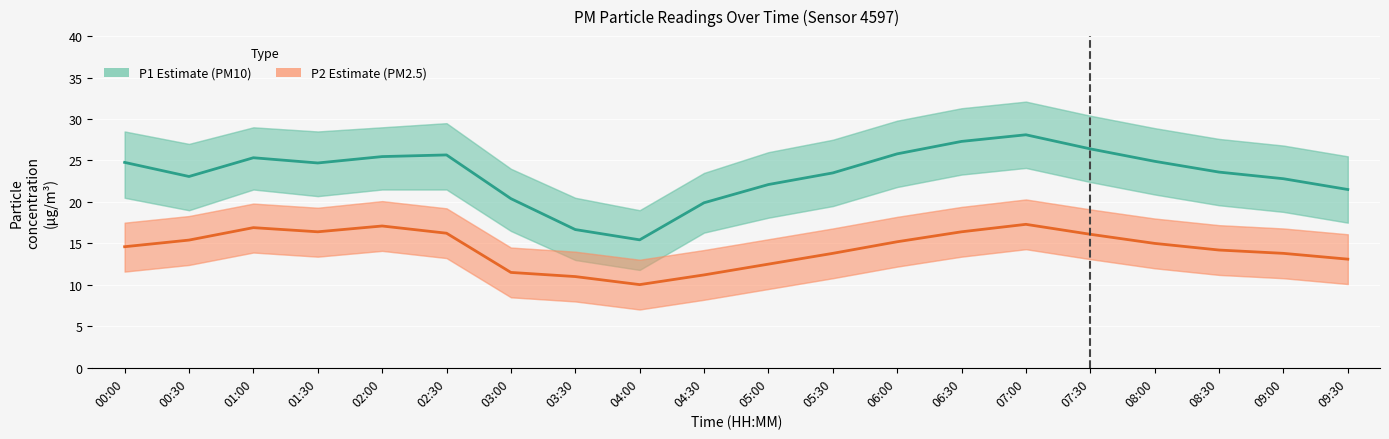

At which category is the sum across all series the highest?

07:00